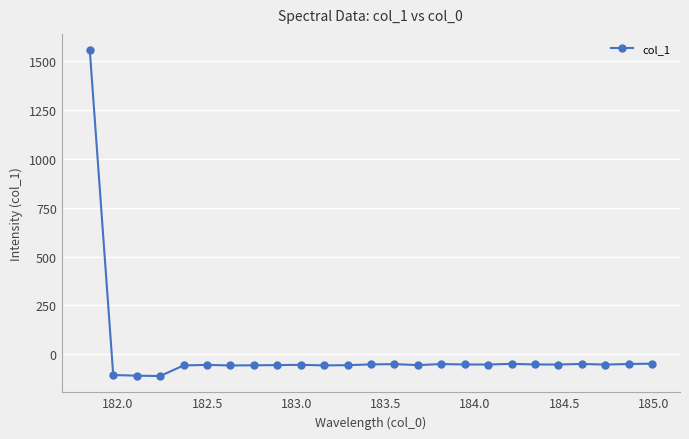

What is the minimum value shown in the chart?

-111.7